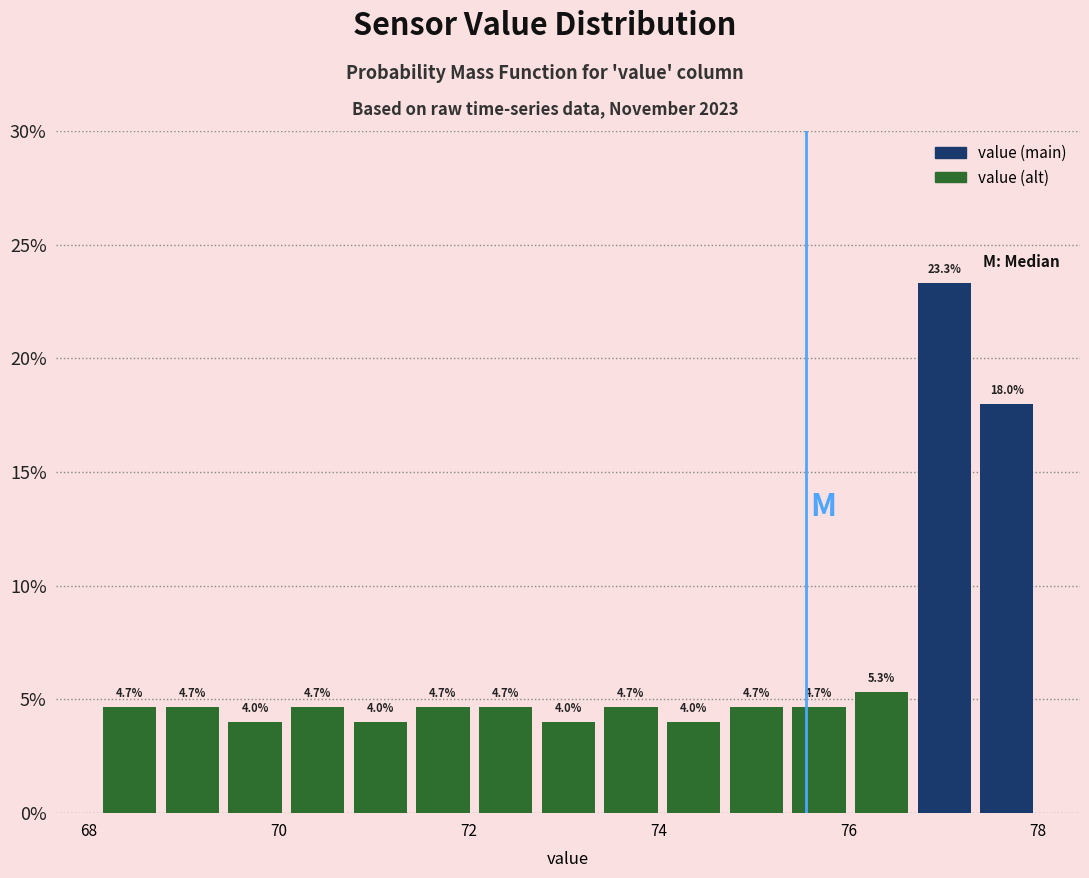

Around what value on the x-axis is the tallest bar? Give the approximate position of its centre, as read against the axis.

77.0